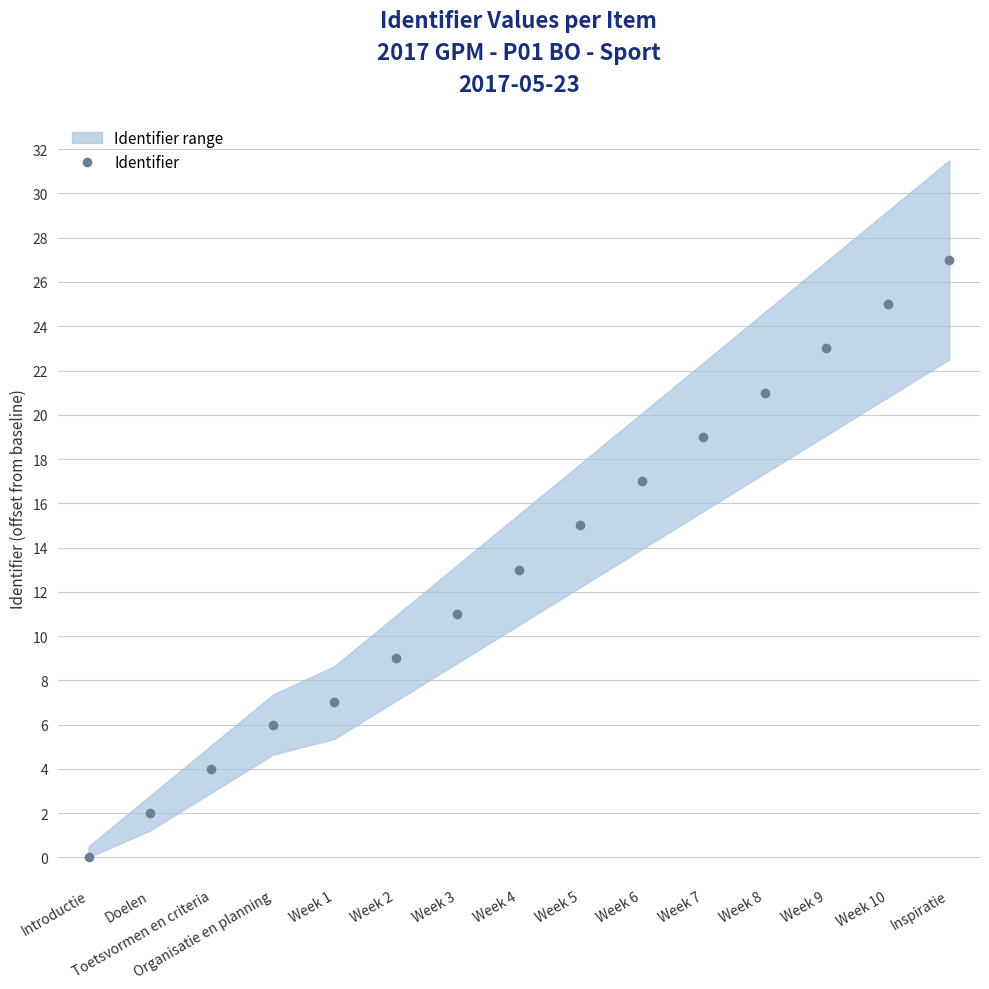

What is the label of the 9th point from the right?

Week 3